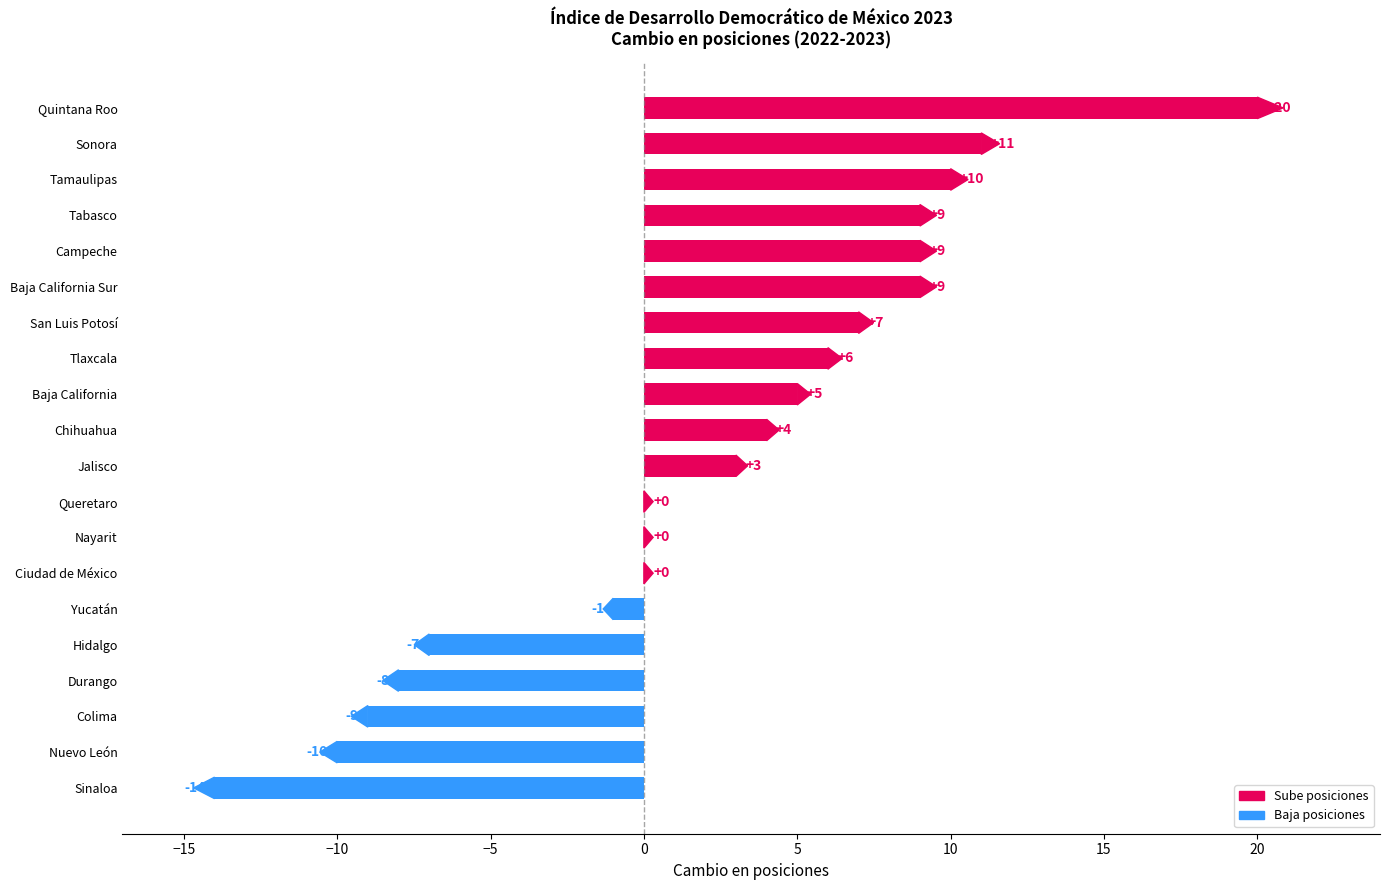

What is the sum of all values?

44